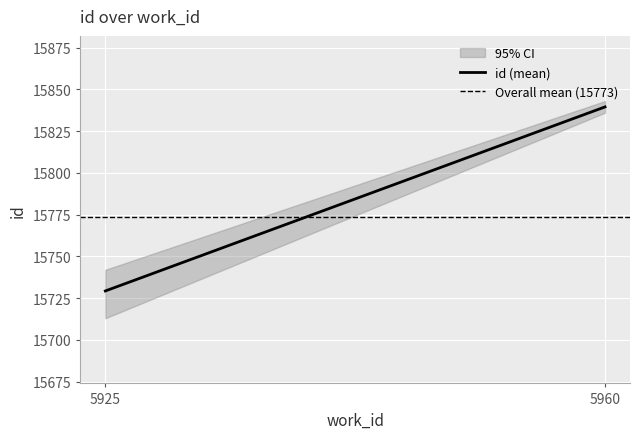

Which category has the lowest value in the Overall mean (15773) series?

5925